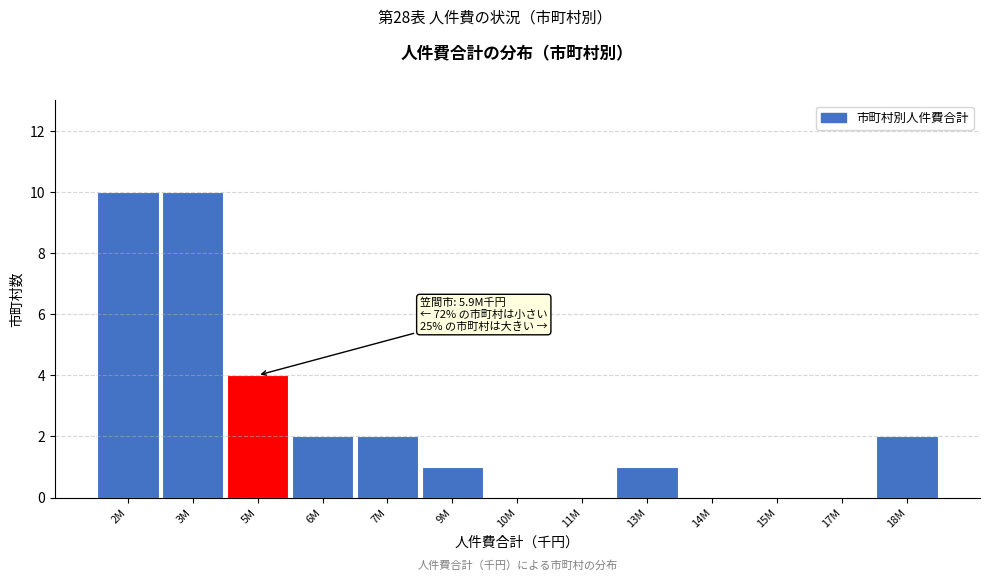

Reading left to right, extract all data points from this chart.

2M=10	3M=10	5M=4	6M=2	7M=2	9M=1	10M=0	11M=0	13M=1	14M=0	15M=0	17M=0	18M=2